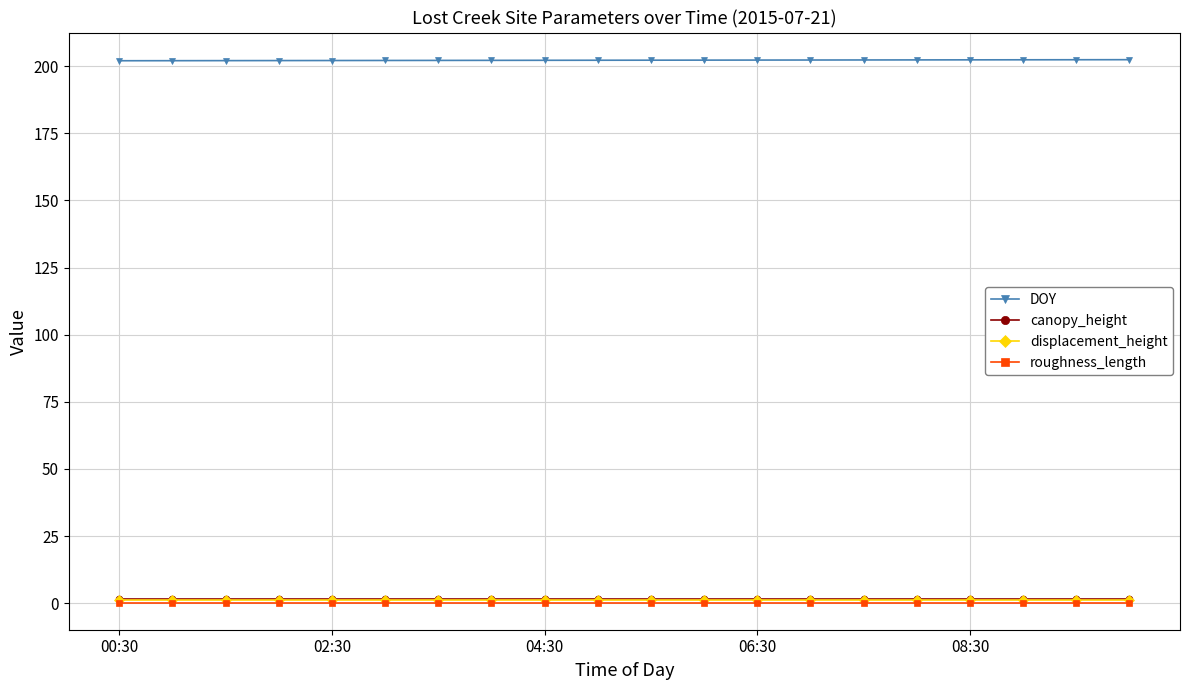

True or false: canopy_height and DOY intersect in this chart.

False